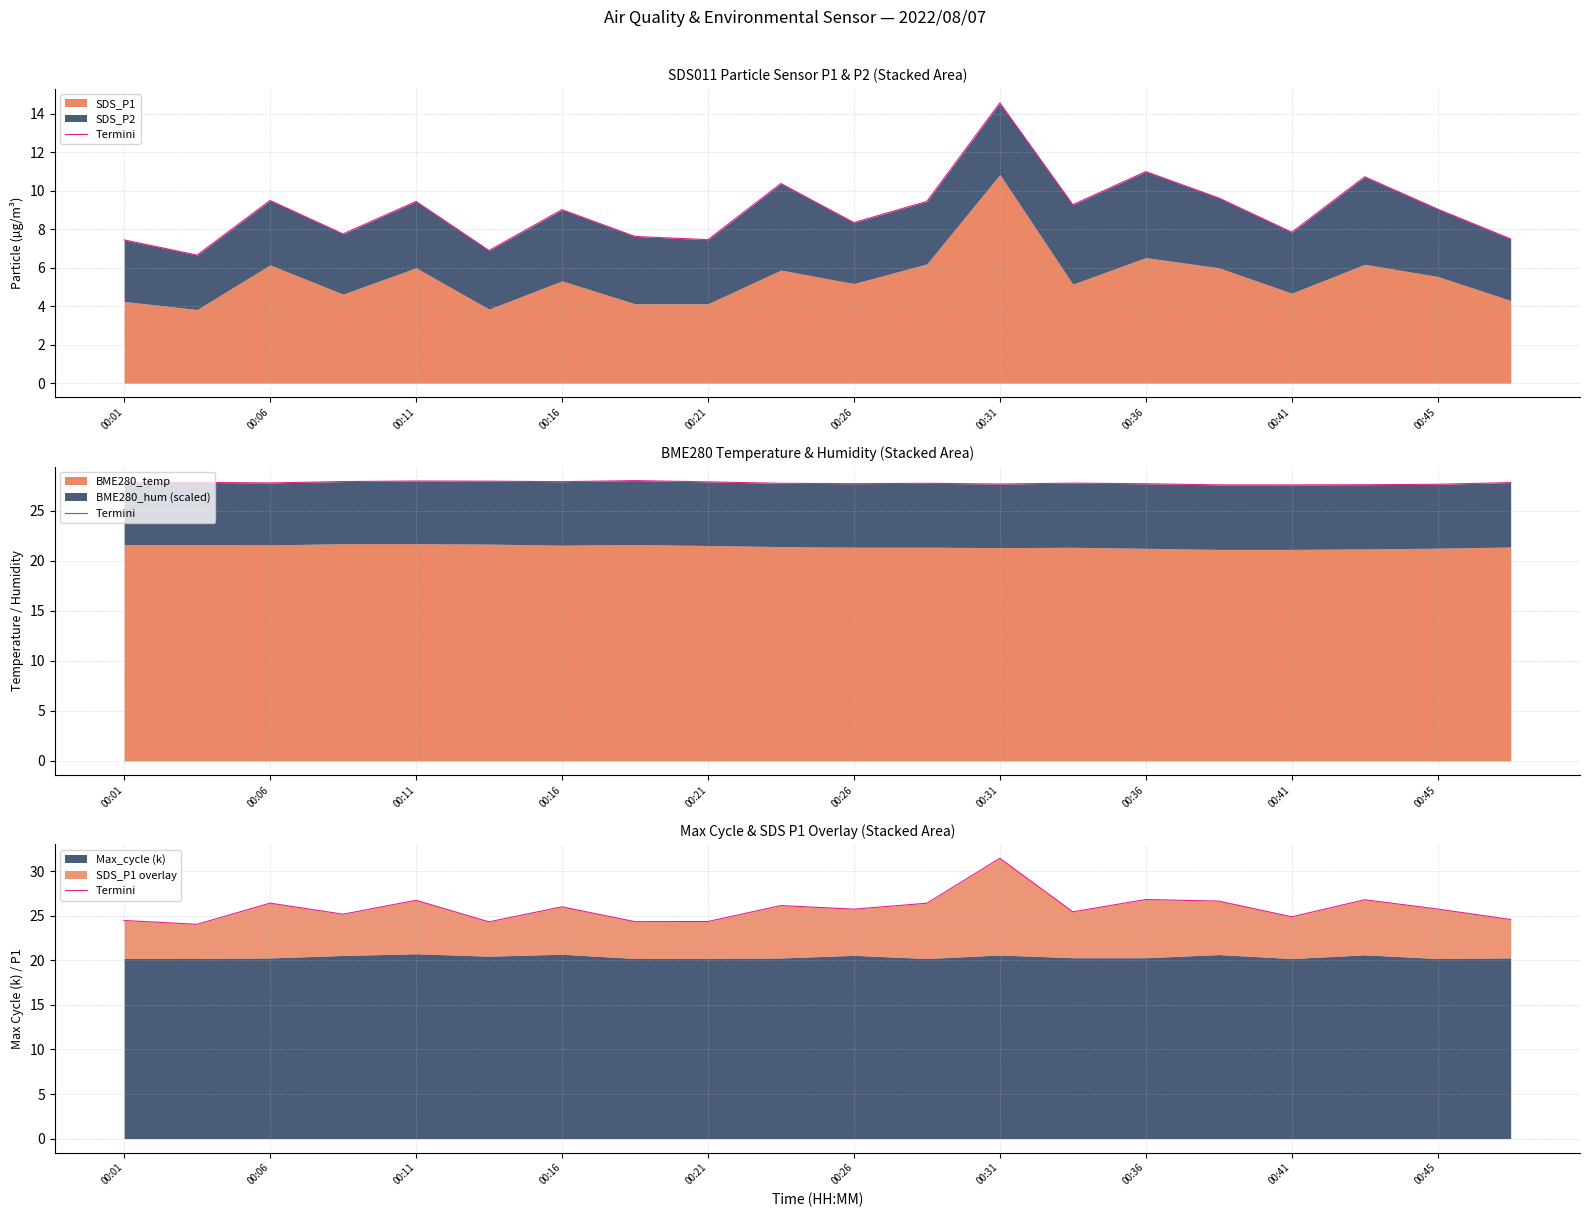

What is the difference between the maximum and minimum values?

7.4